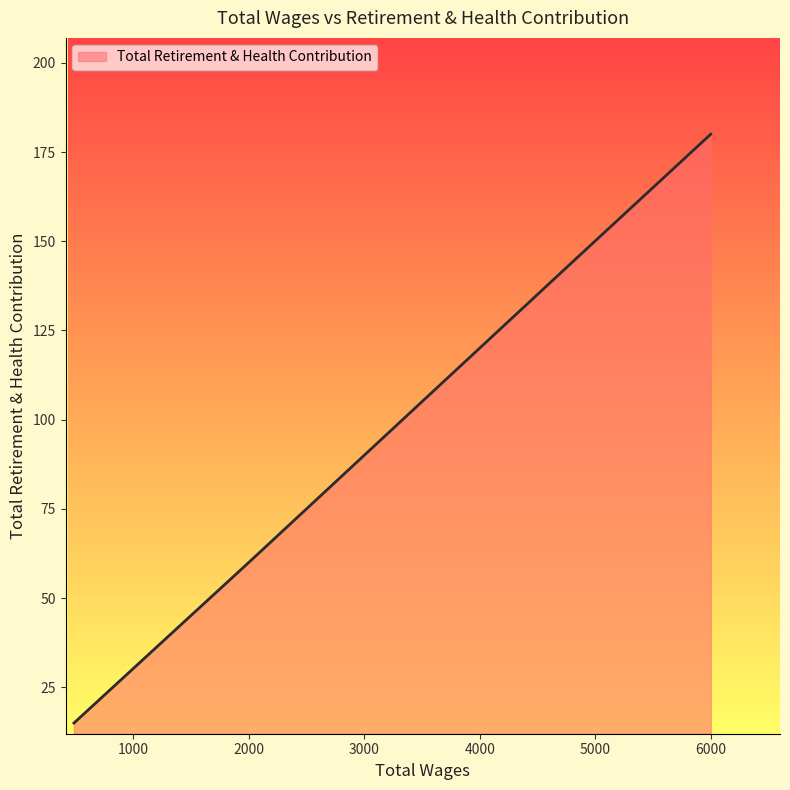

What is the difference between the maximum and second lowest values?

120